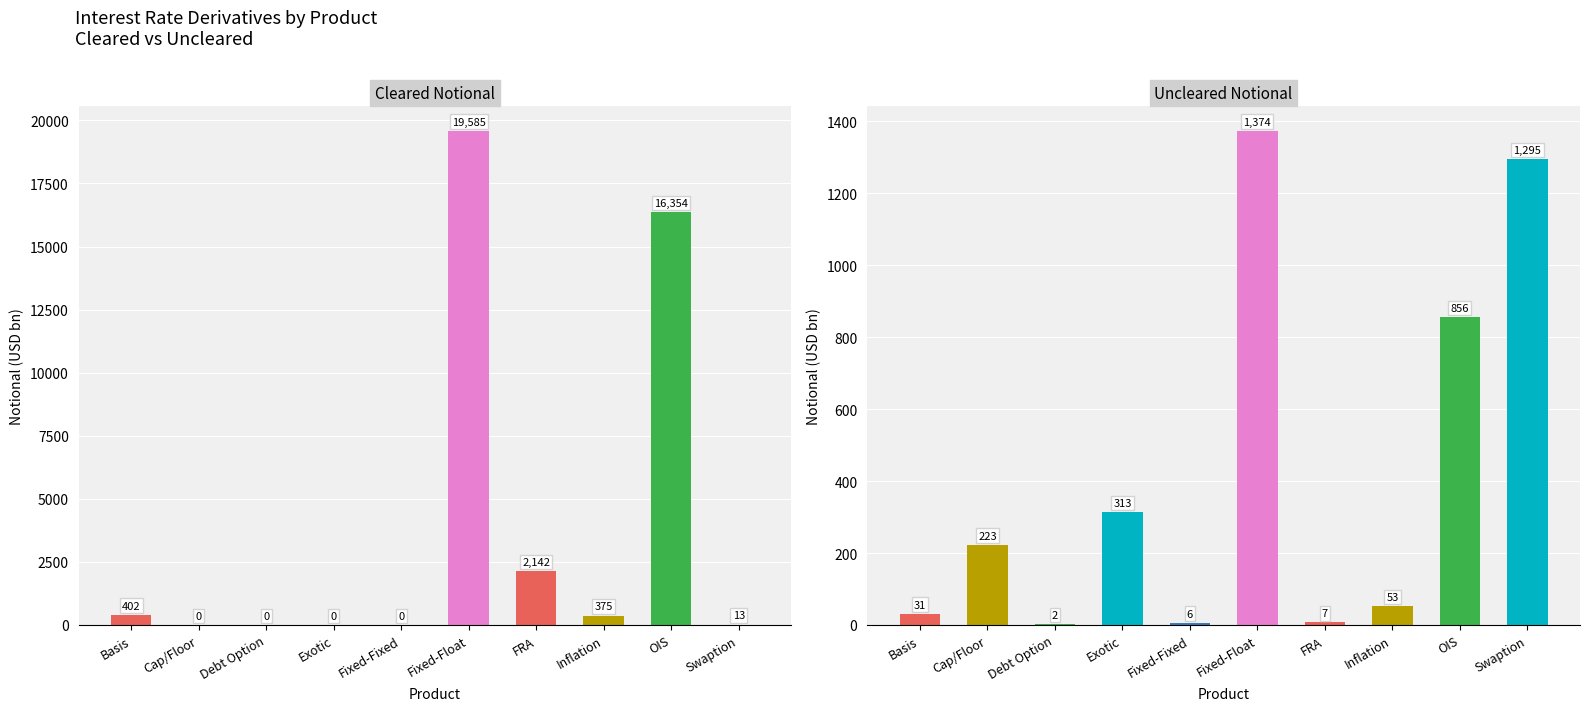

Reading left to right, extract all data points from this chart.

Cleared Notional: Basis=402	Cap/Floor=0	Debt Option=0	Exotic=0	Fixed-Fixed=0	Fixed-Float=19585	FRA=2142	Inflation=375	OIS=16354	Swaption=13
Uncleared Notional: Basis=31	Cap/Floor=223	Debt Option=2	Exotic=313	Fixed-Fixed=6	Fixed-Float=1374	FRA=7	Inflation=53	OIS=856	Swaption=1295